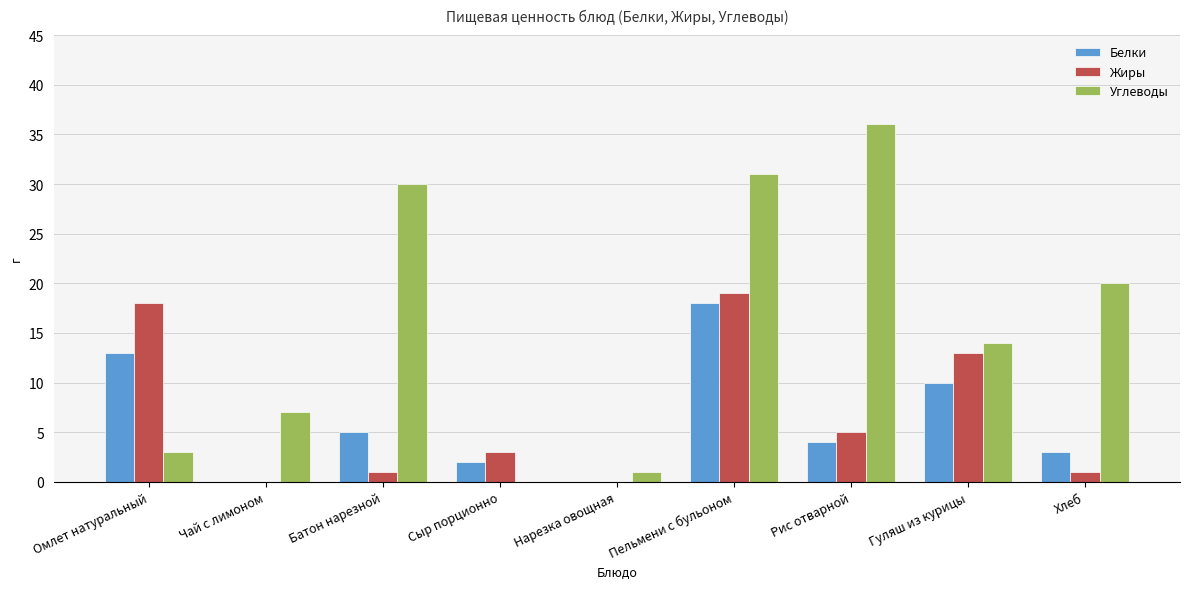

What is the total value across all series at Чай с лимоном?

7